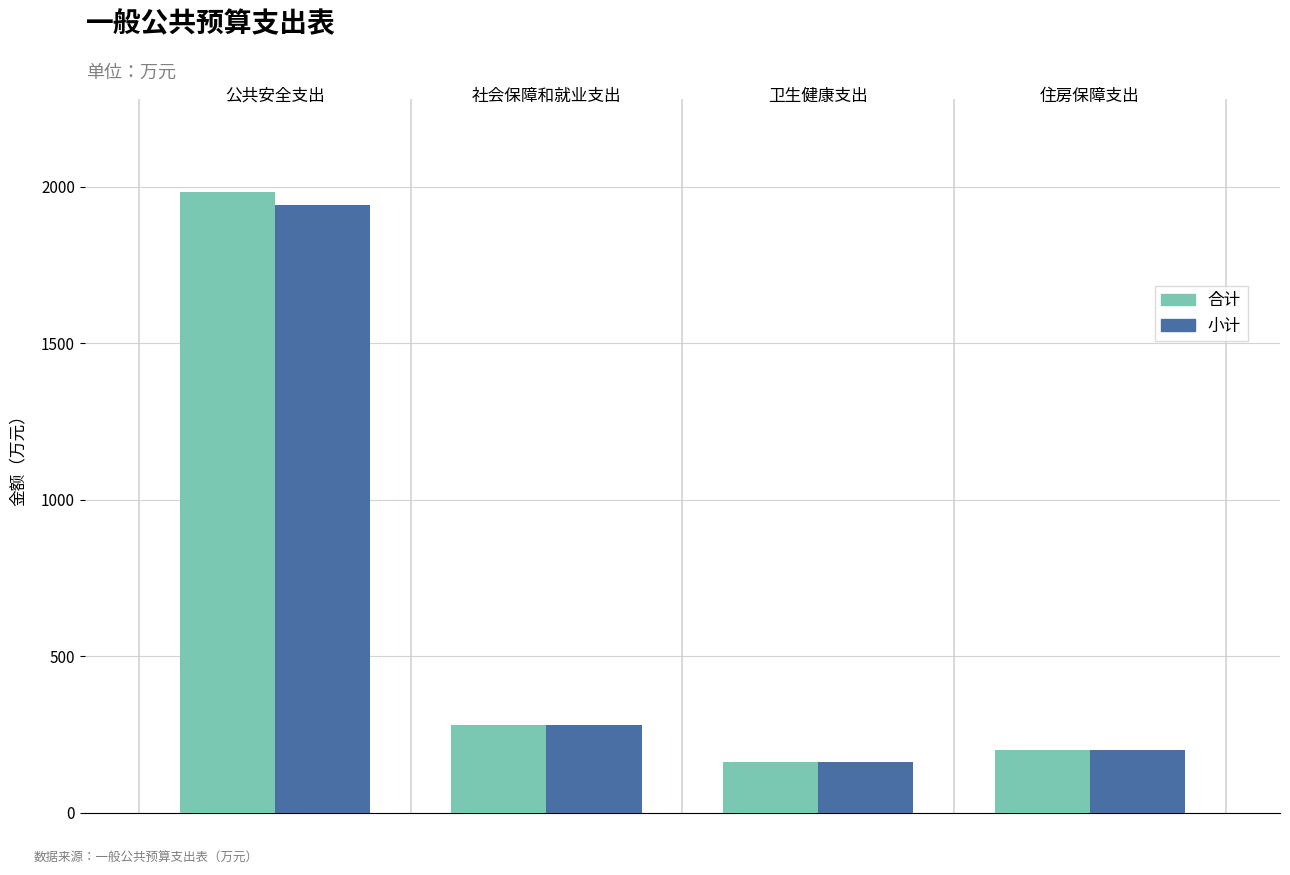

What is the sum of all 合计 values?

2626.0